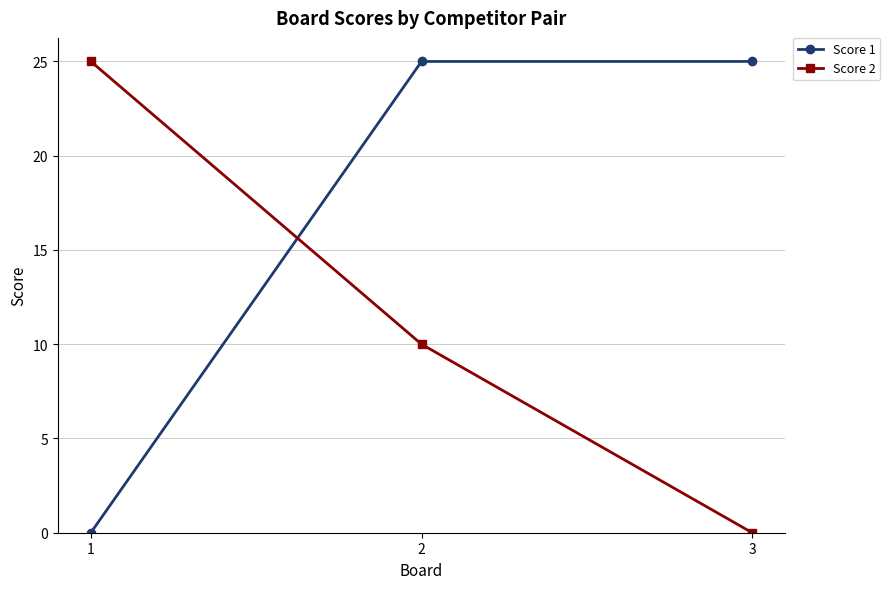

Which series changed the most between 1 and 2?

Score 1